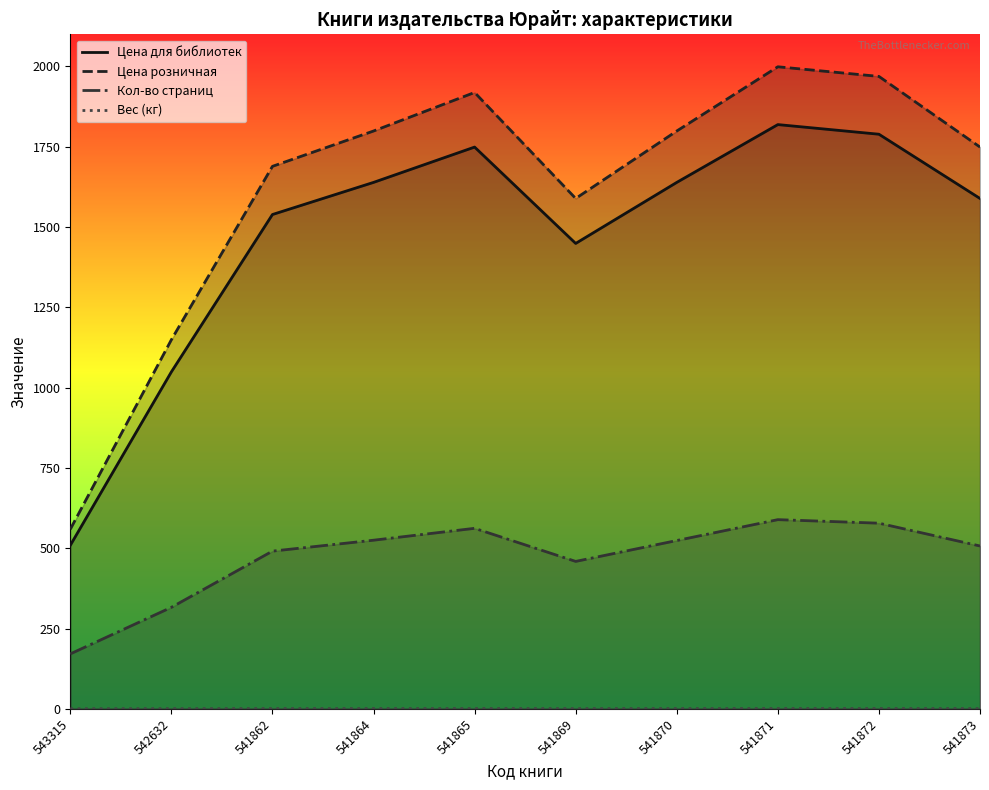

At which label does Цена розничная first exceed 1799?

541865